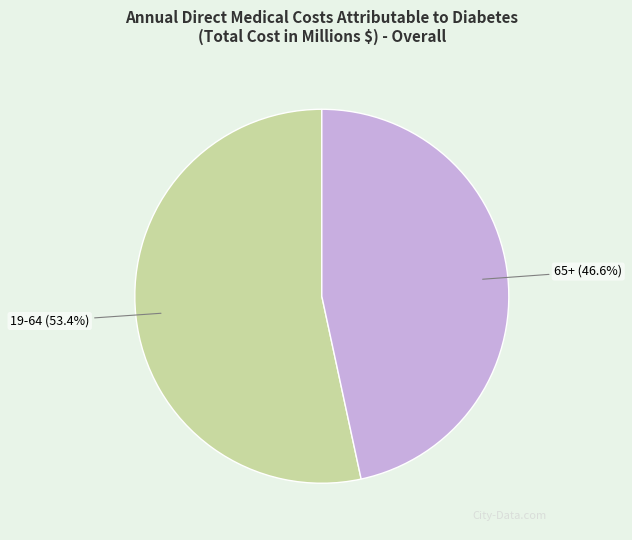

Between 65+ and 19-64, which is larger?

19-64